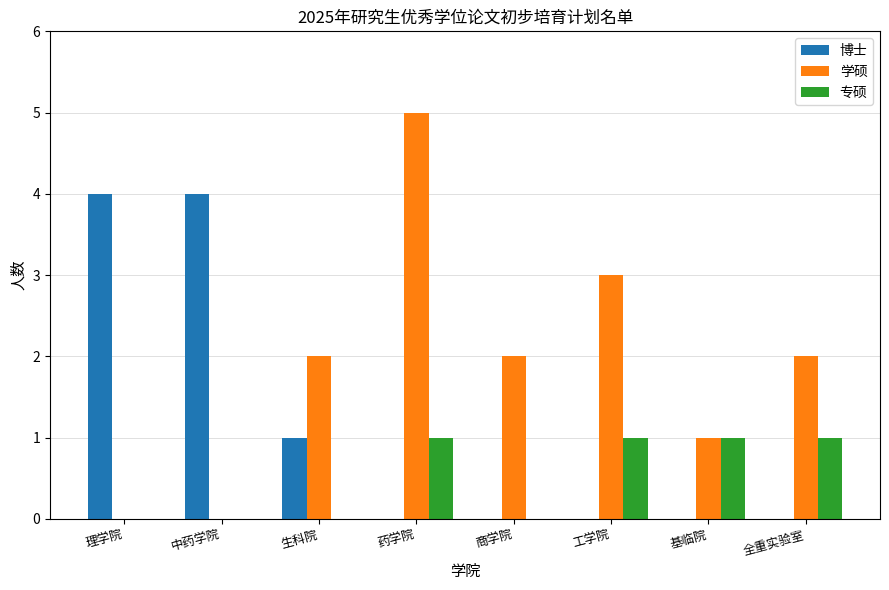

At which label does 学硕 reach its peak?

药学院